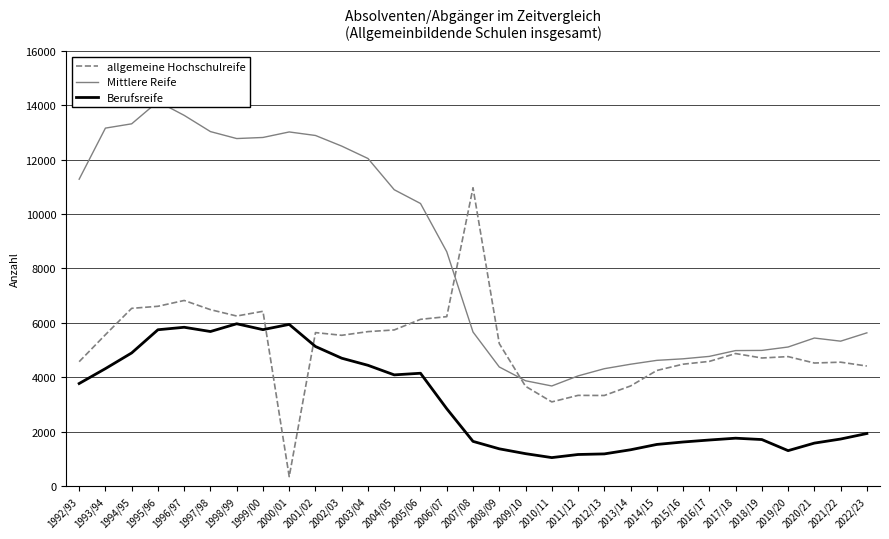

Which label corresponds to the smallest value in the chart?

2000/01